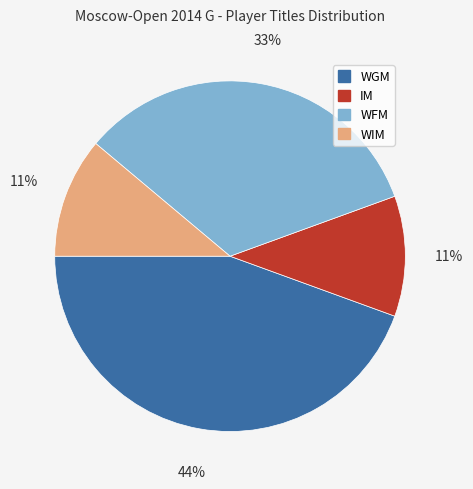

To the nearest percent, what is the difference between the WIM and WGM slice percentages?

33%